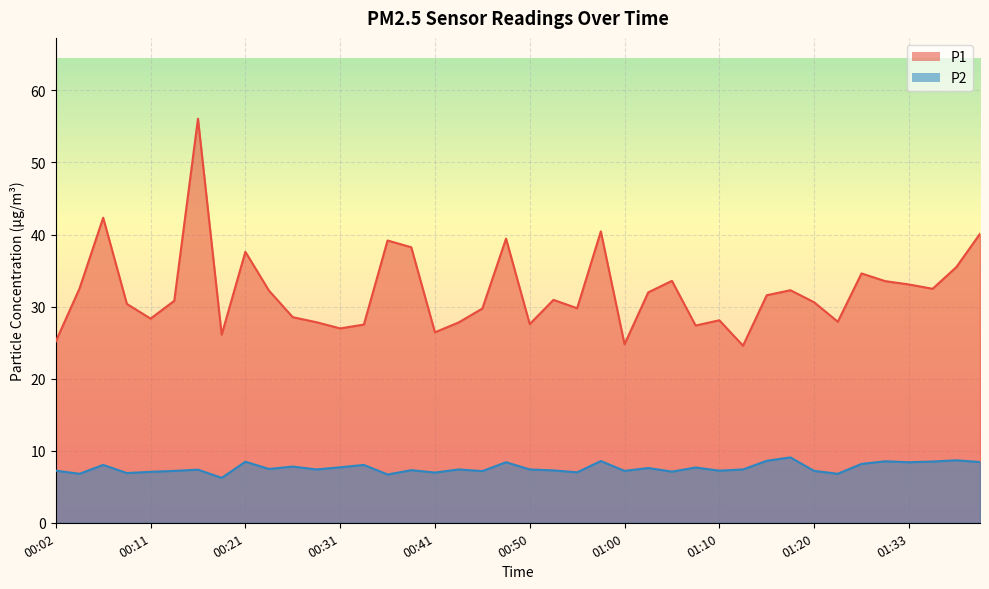

What is the difference between the highest and lowest values at 00:26?

20.7